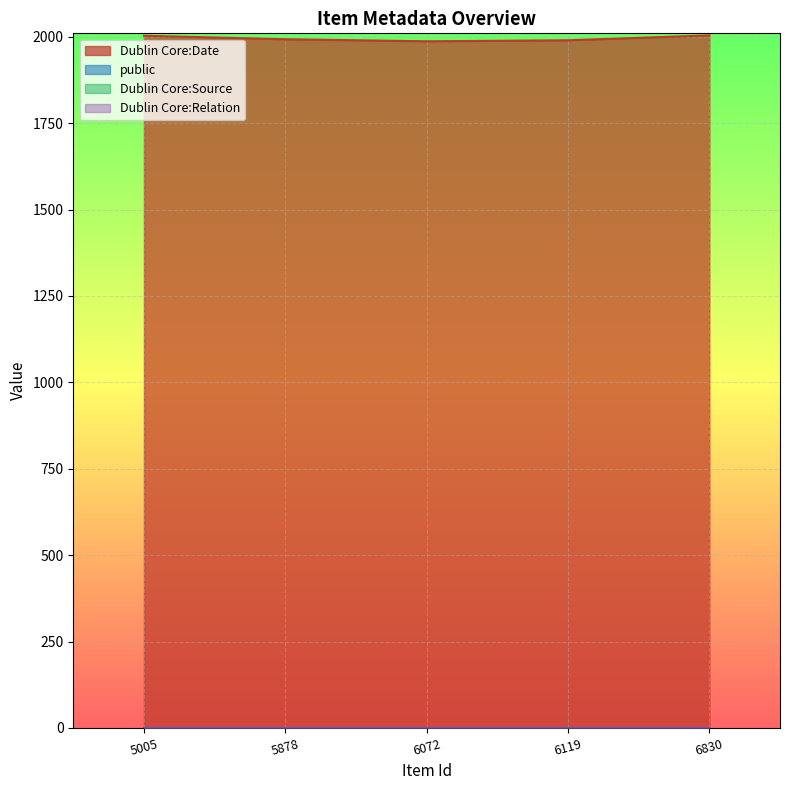

Which series has the largest range (max minus min)?

Dublin Core:Date